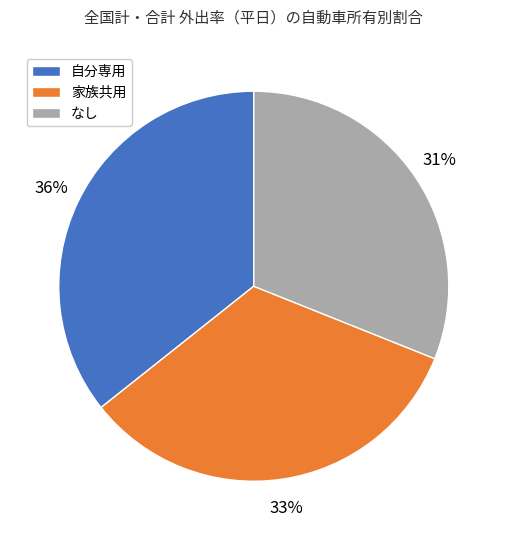

Is the sum of 家族共用 and 自分専用 greater than half?

Yes